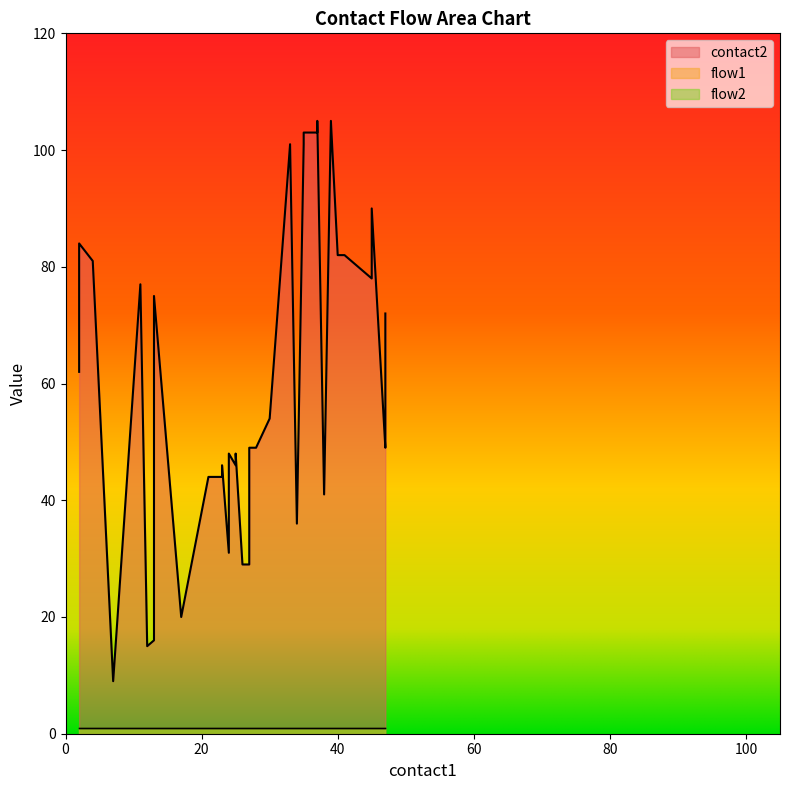

True or false: flow2 and flow1 cross at least once.

False